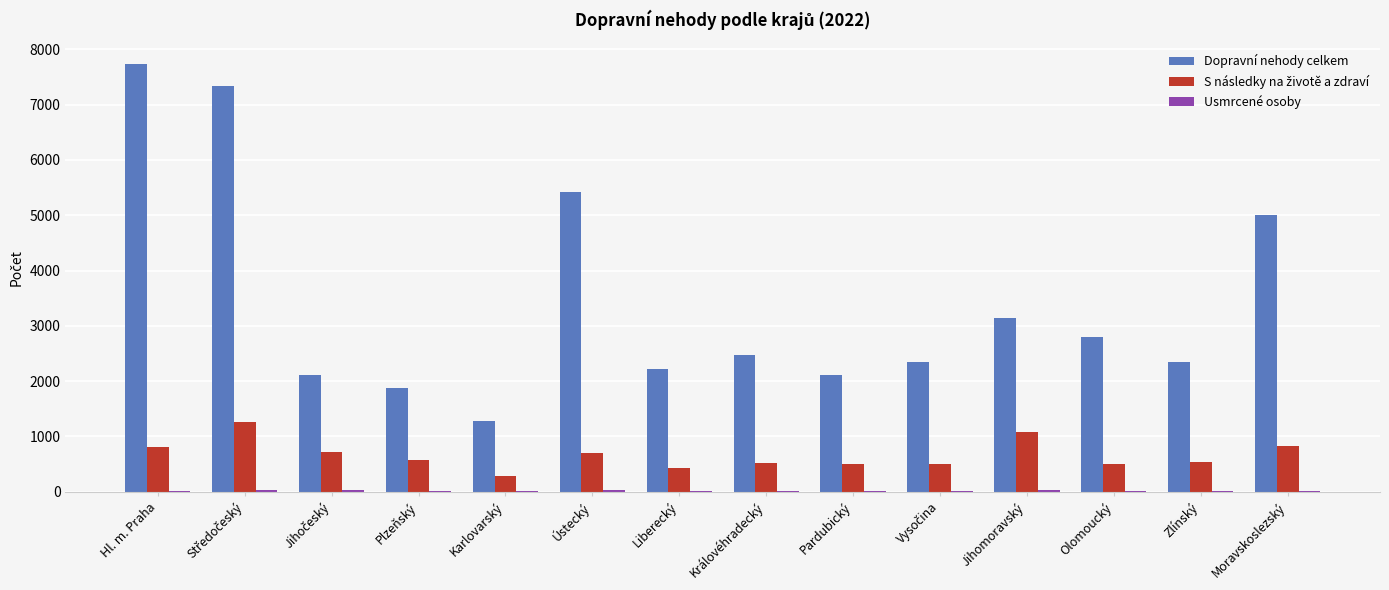

Which series has the largest total across all categories?

Dopravní nehody celkem